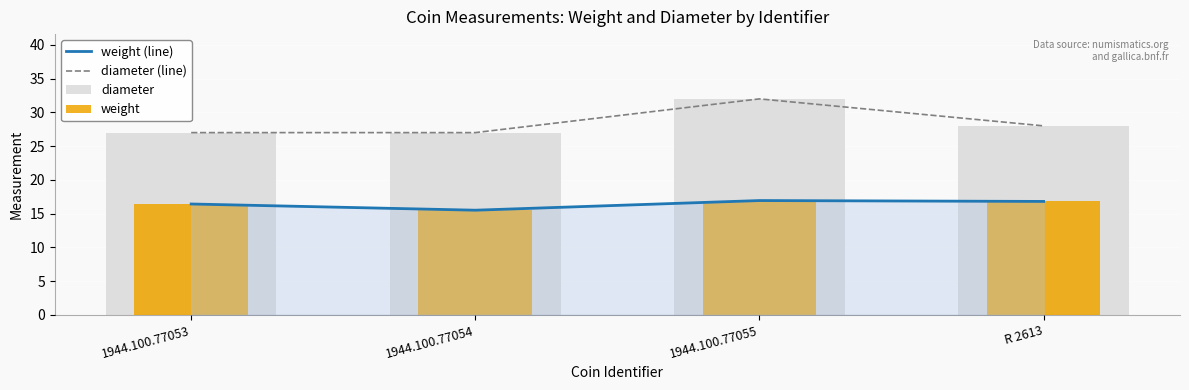

What is the average value of the diameter series?

28.5